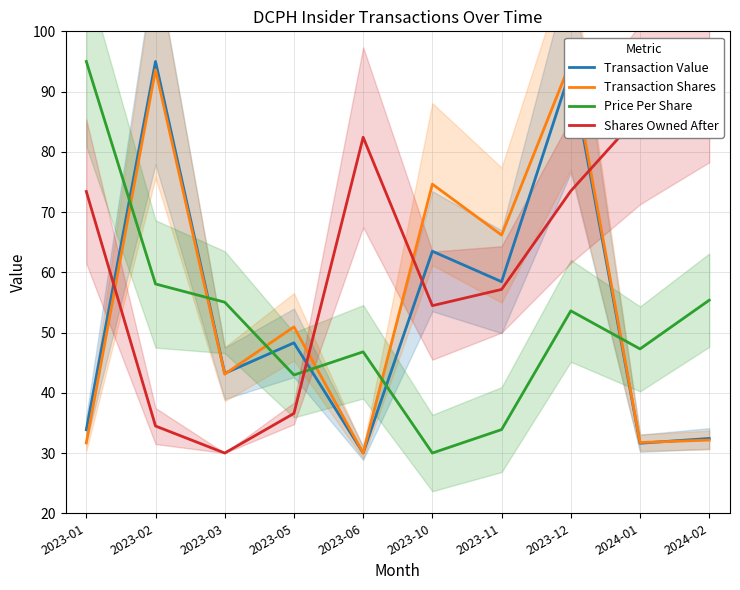

How many interior local peaks does the Transaction Shares series have?

4